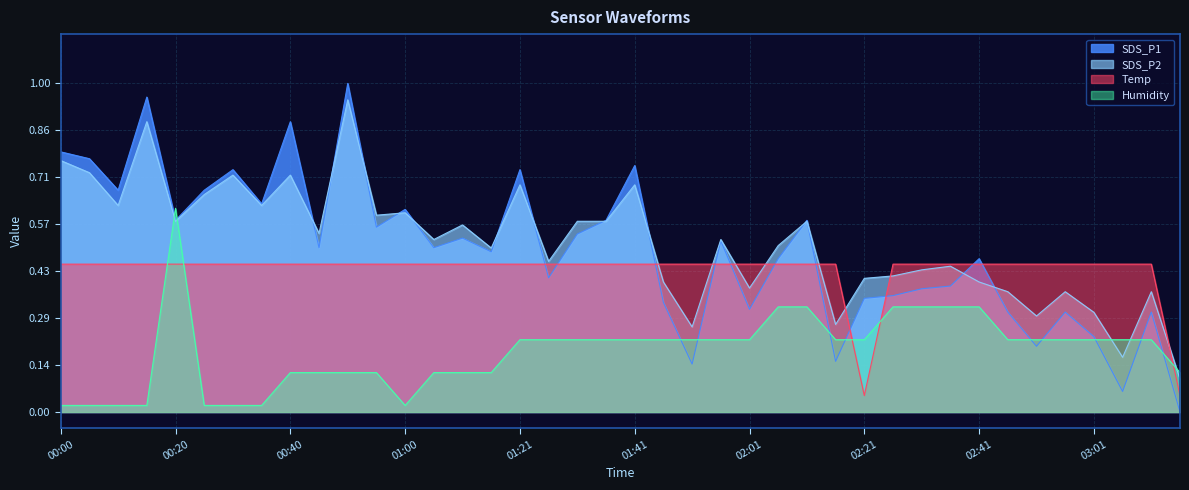

How many positive values does the SDS_P1 series have?

39